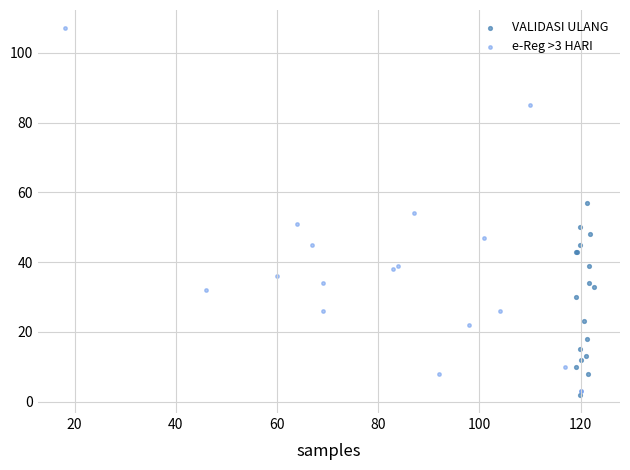

Which series has the widest spread of Y values?

e-Reg >3 HARI